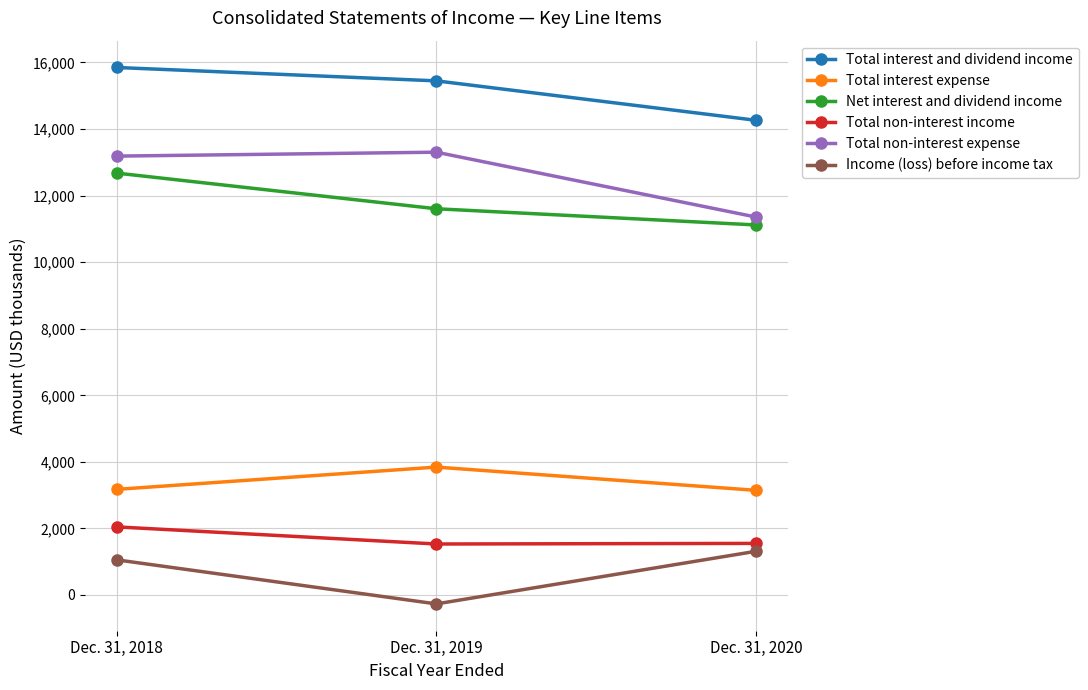

How many negative values does the Income (loss) before income tax series have?

1